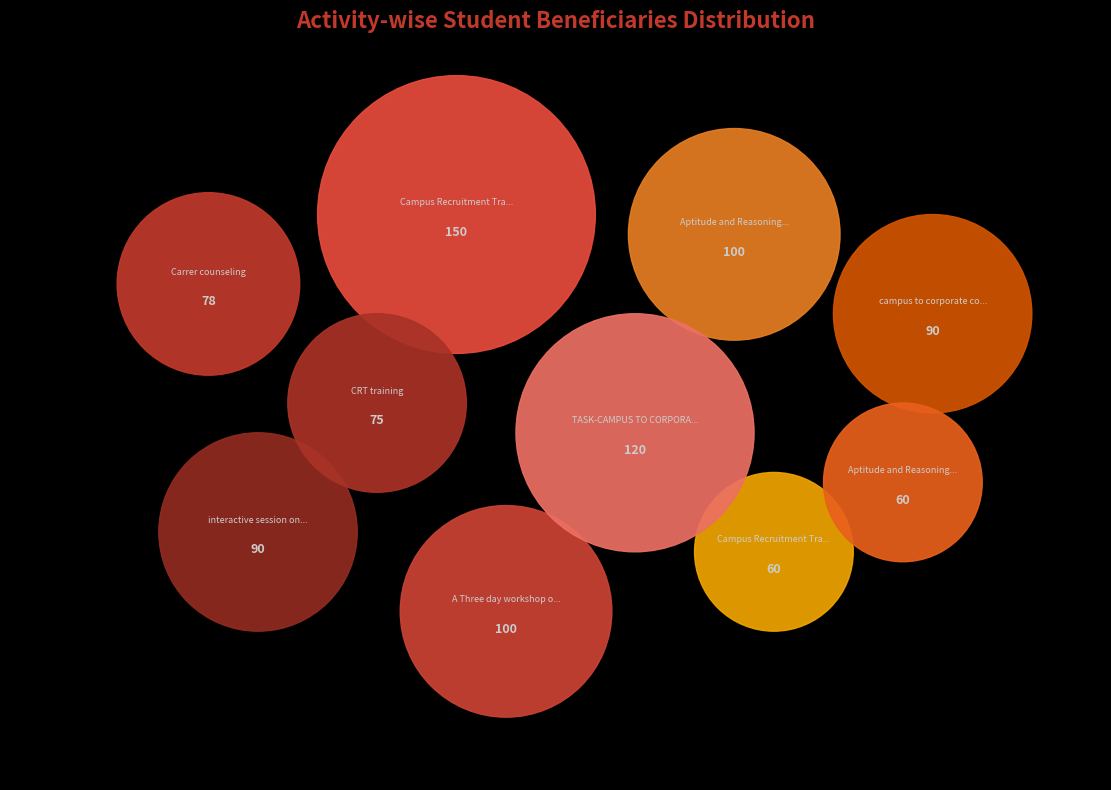

Is there any slice that represents more than half of the pie?

No